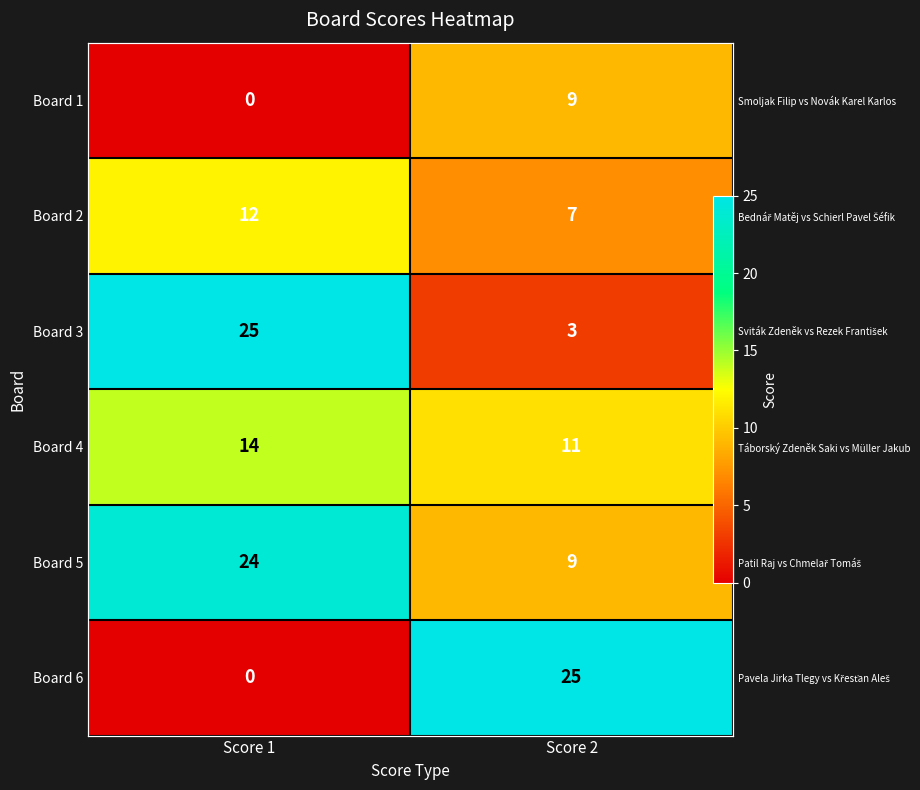

At which label does Board 2 reach its minimum?

Score 2